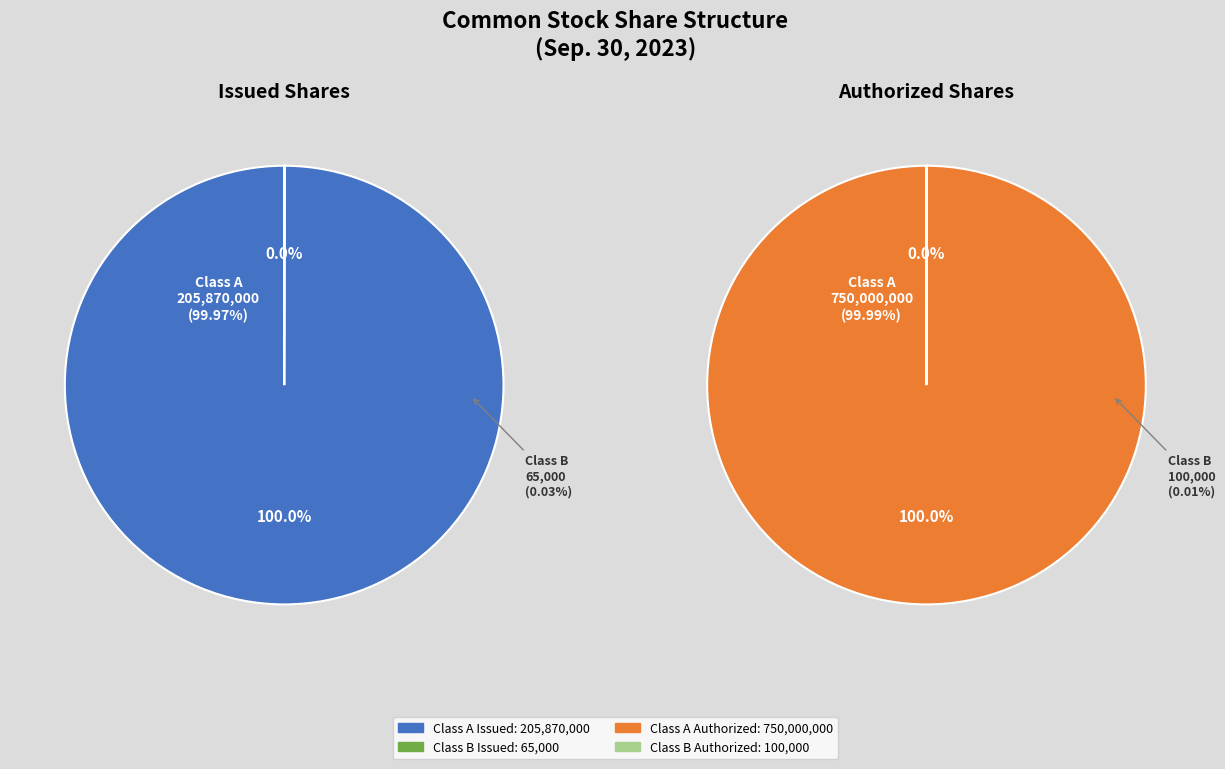

Rank the categories by value from highest to lowest.

Class A Common
Shares Authorized, Class A Common
Shares Issued, Class B Common
Shares Authorized, Class B Common
Shares Issued